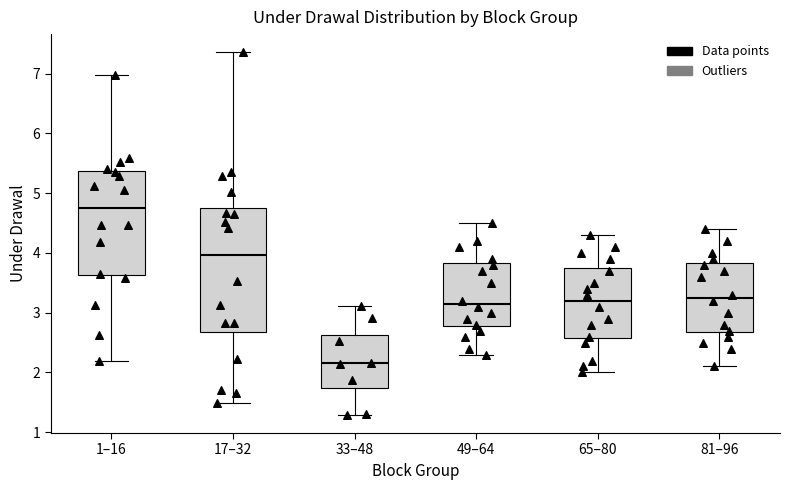

Which box is the tallest, from its lower edge to its upper edge?

17–32